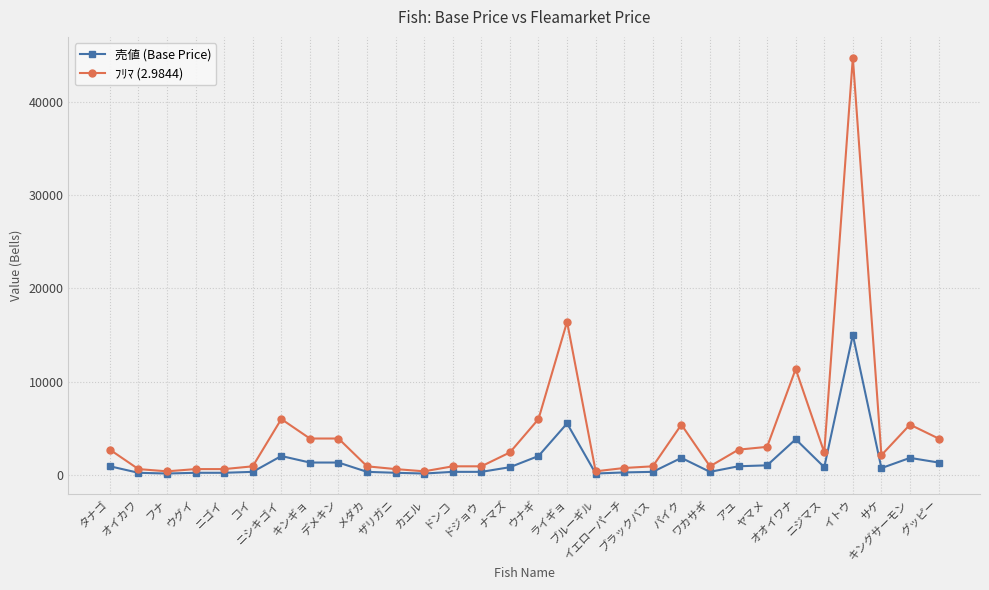

What is the sum of all 売値 (Base Price) values?

44100